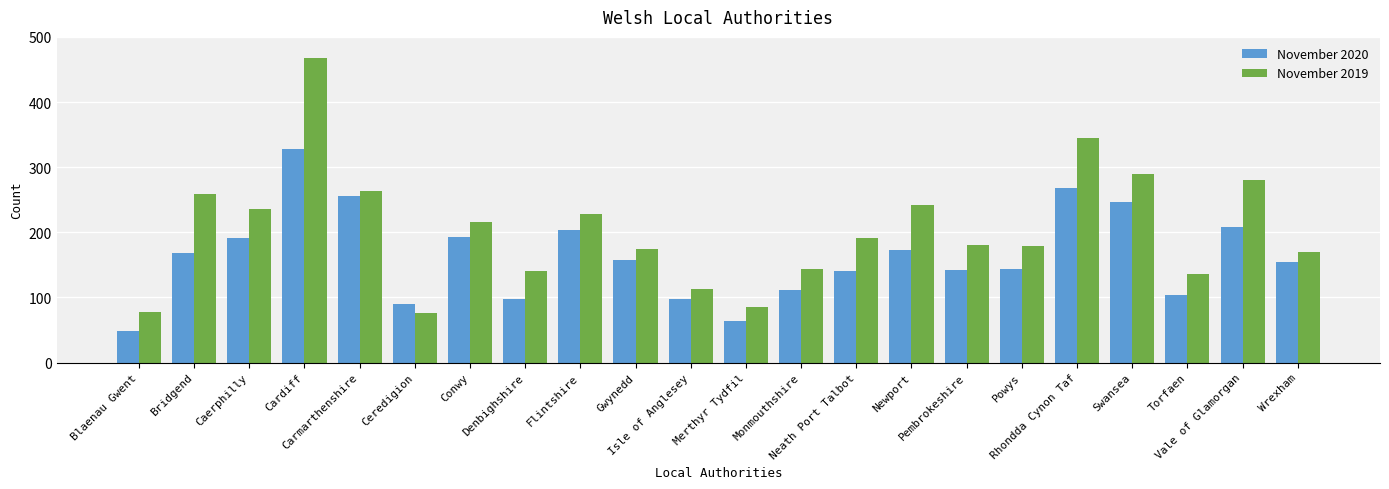

Rank the series at Bridgend from lowest to highest value.

November 2020, November 2019